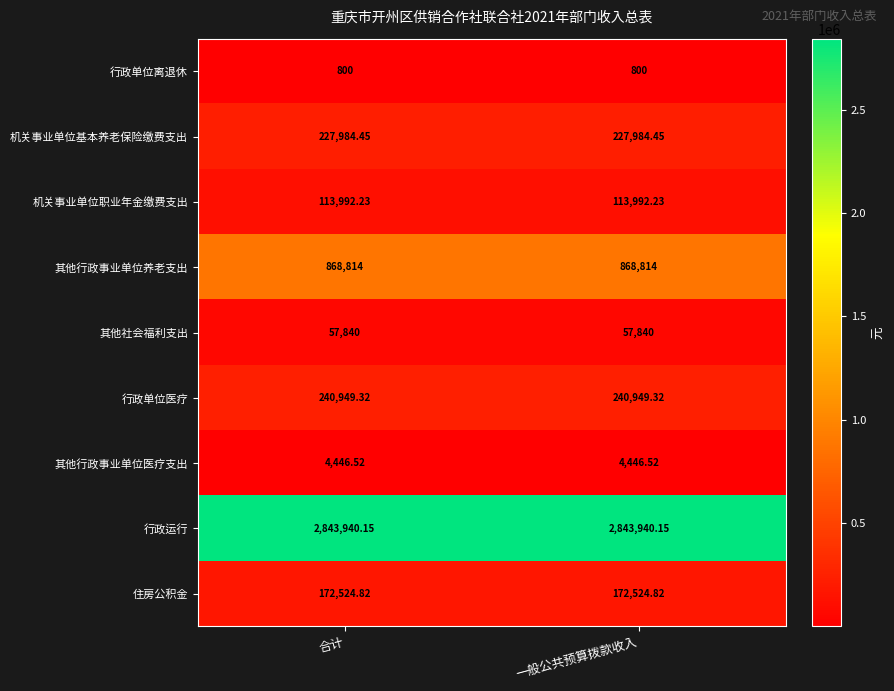

Is the value of 行政单位离退休 at 一般公共预算拨款收入 greater than the value of 其他行政事业单位医疗支出 at 一般公共预算拨款收入?

No